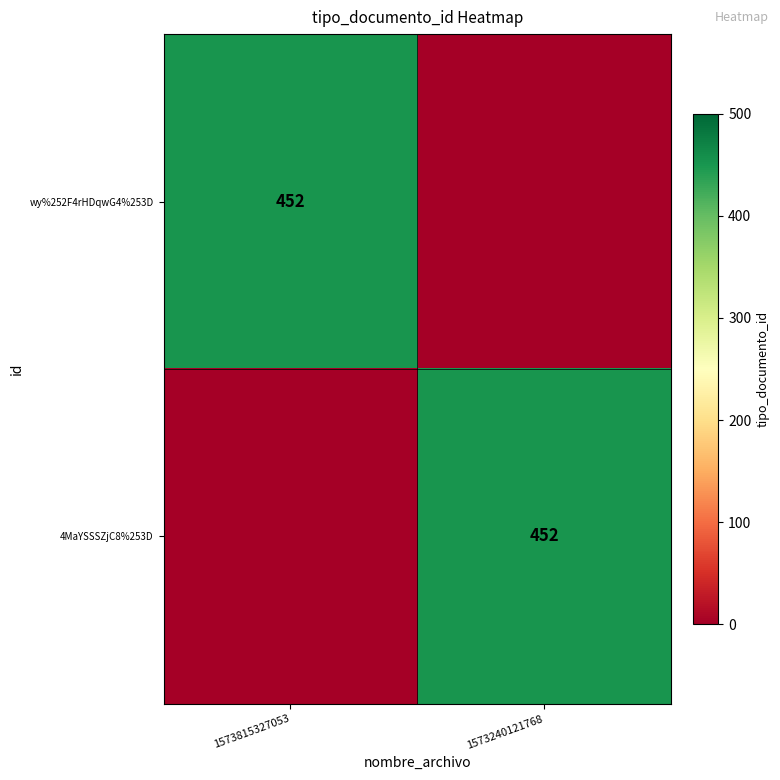

Which has a higher value, 1573240121768 or 1573815327053?

1573815327053